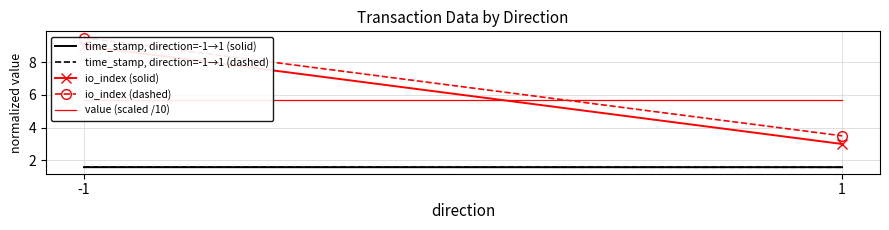

What is the sum of all time_stamp, direction=-1→1 (dashed) values?

3.2